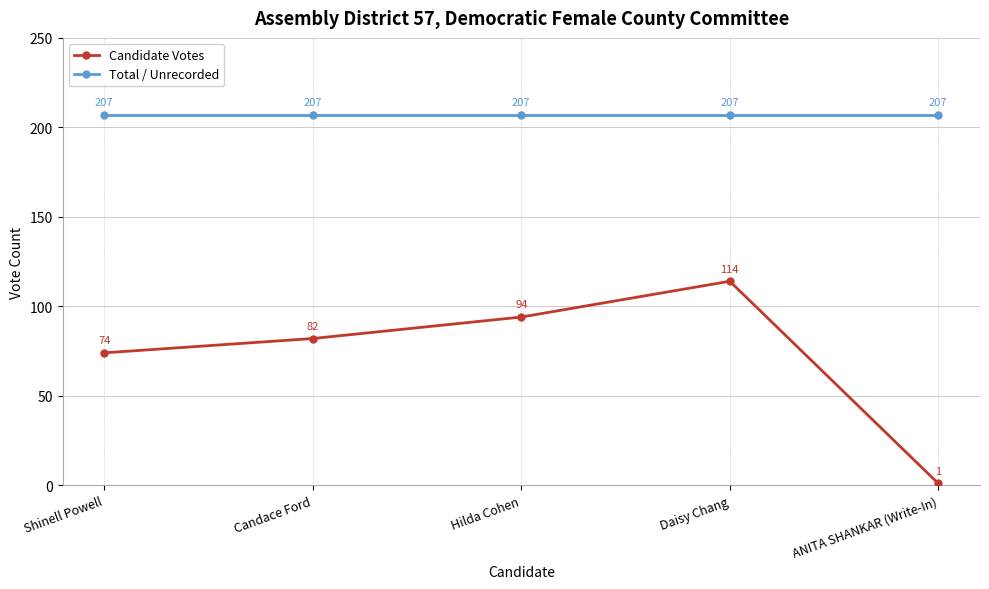

How many data points in Candidate Votes are less than 82?

2